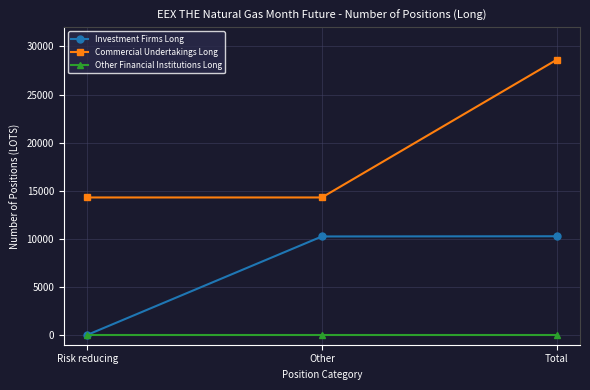

Which series changed the most between Other and Total?

Commercial Undertakings Long